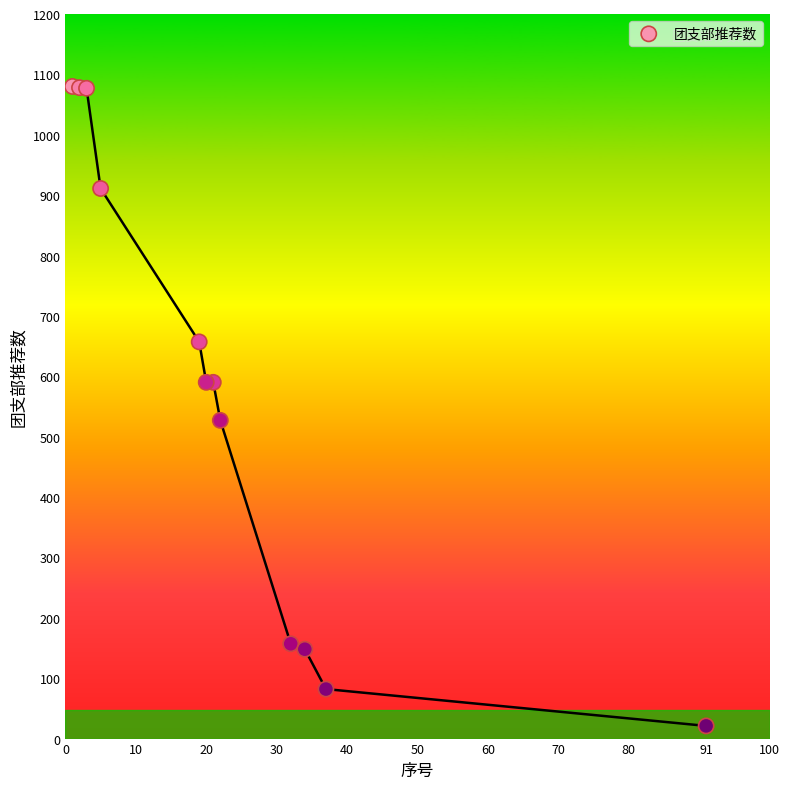

What is the average X value?

24